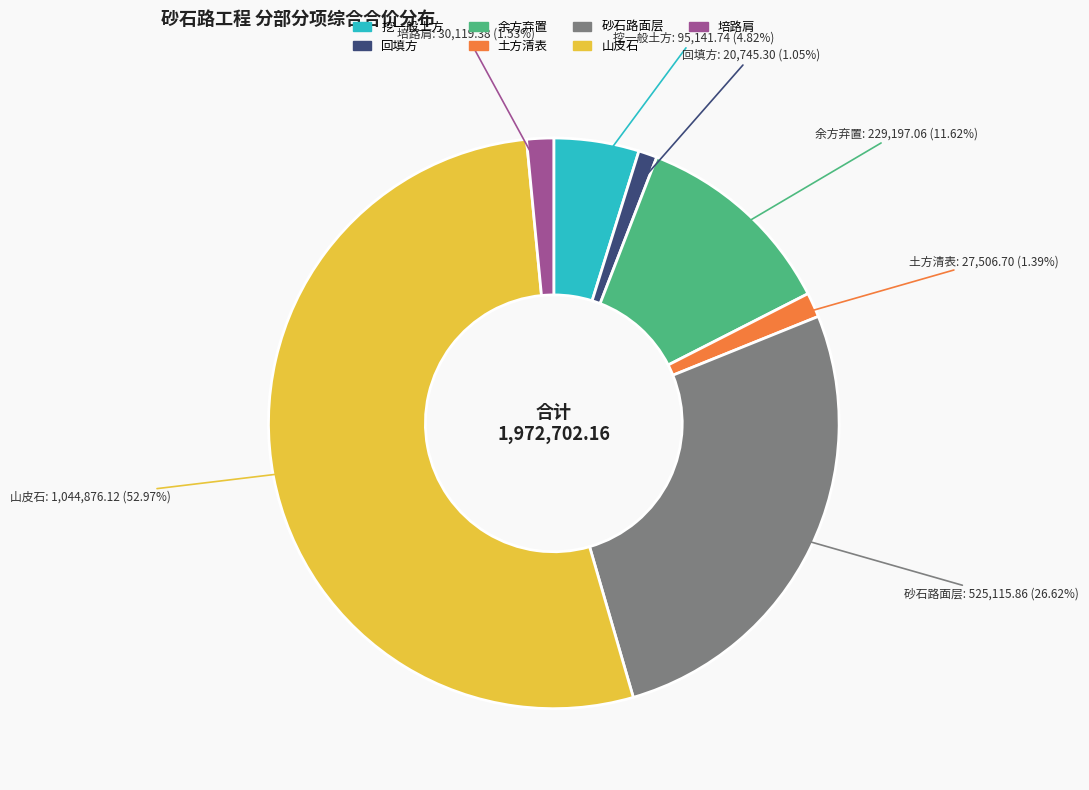

Count the number of slices in the pie.

7